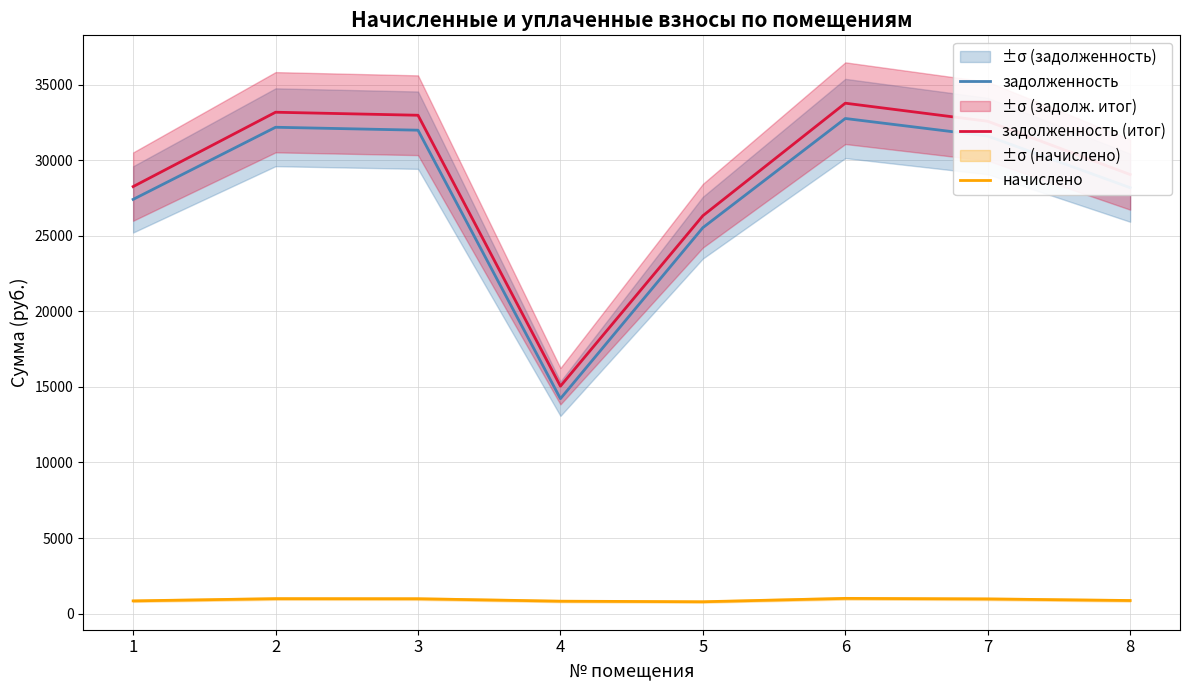

What is the highest value of the начислено series?

1011.9